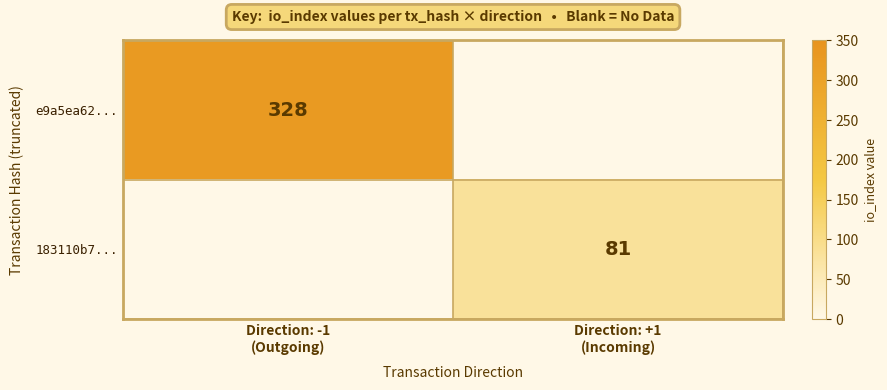

What is the difference between the 183110b7... values at Direction: -1 (Outgoing) and Direction: +1 (Incoming)?

81